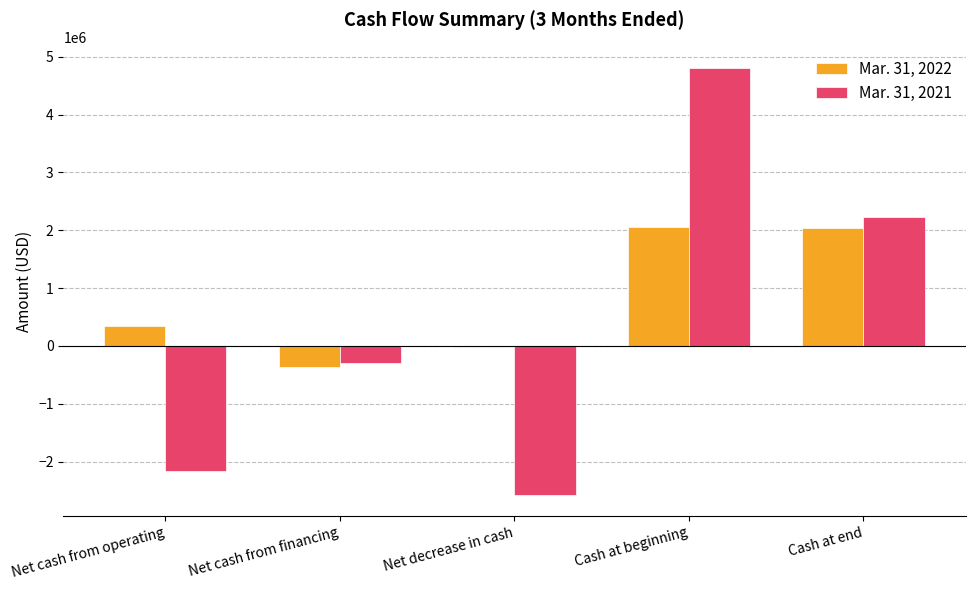

The value of Mar. 31, 2021 at Cash at beginning is 7681560. True or false?

False